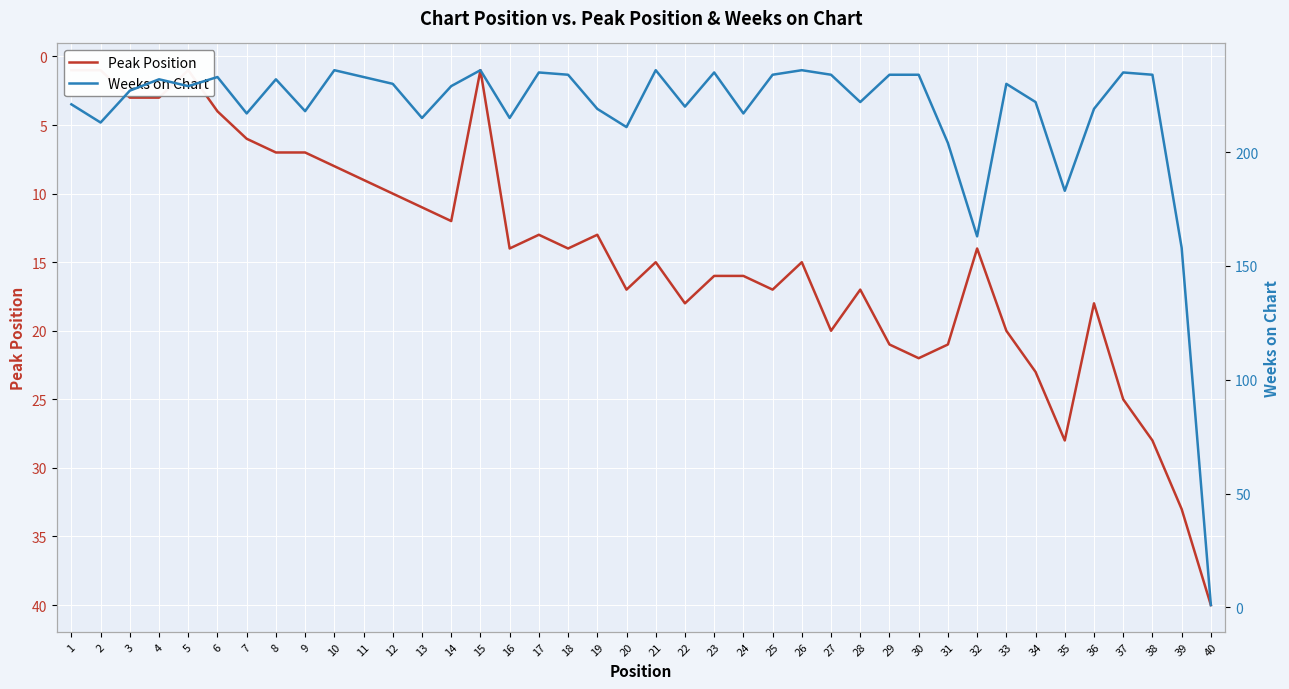

In Peak Position, how many points are lower than both neighbors (excluding endpoints)?

9